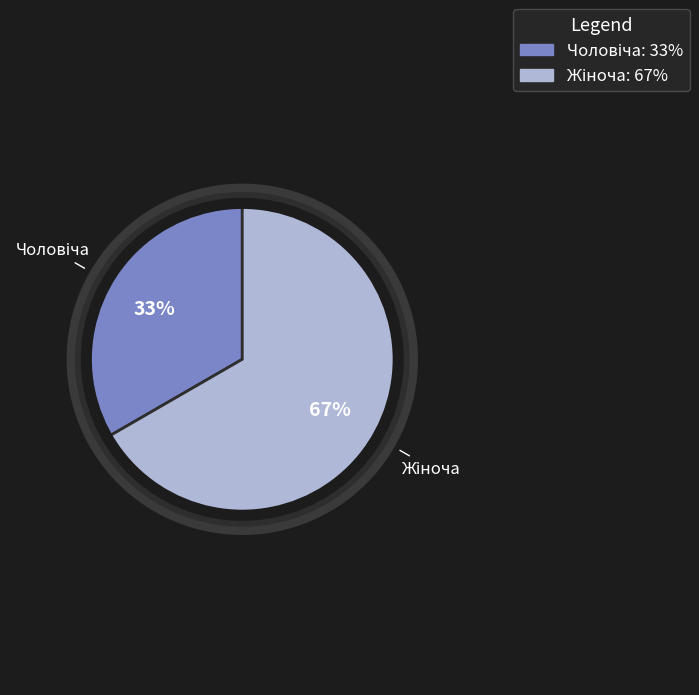

Approximately how many times larger is the value at Жіноча compared to Чоловіча?

2.0